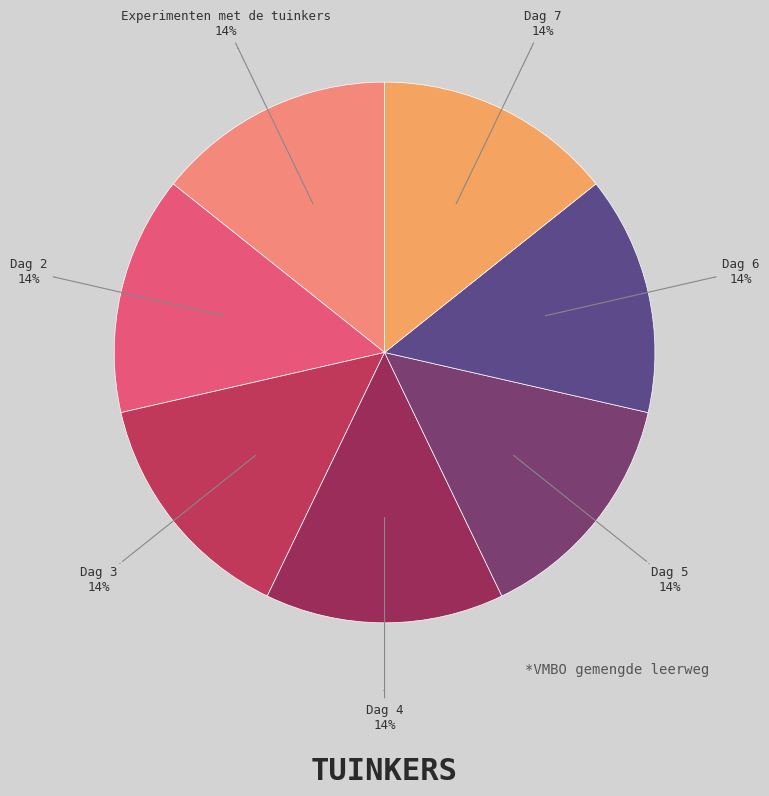

How many slices are in this pie chart?

7